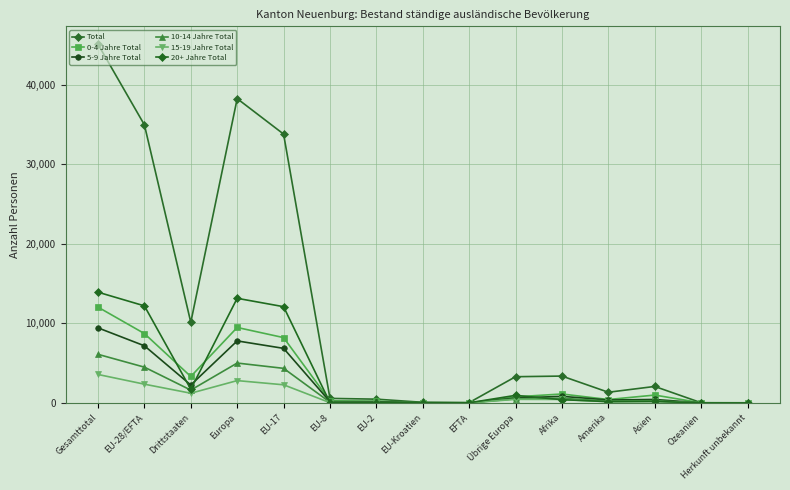

What is the maximum value for 10-14 Jahre Total?

6109